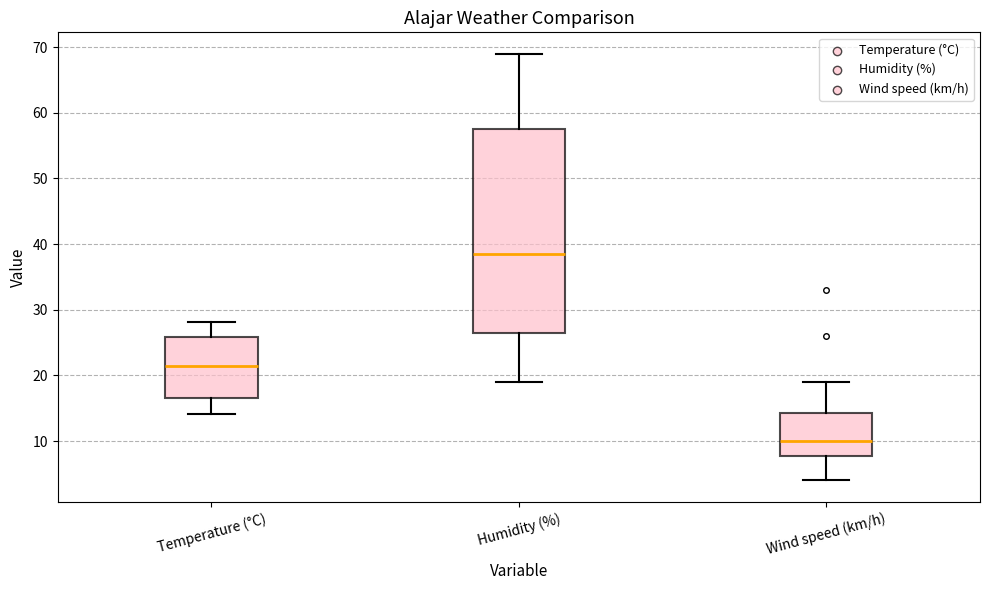

Reading left to right, read every box against the y-axis: the position of its median line, the range the box covers, and the ends of its whiskers. The values are not printed on the chart, so give them approximately, as read against the axis.

Temperature (°C): median 21, box 17 to 26, whiskers 14 to 28
Humidity (%): median 39, box 27 to 58, whiskers 19 to 69
Wind speed (km/h): median 10, box 8 to 14, whiskers 4 to 19